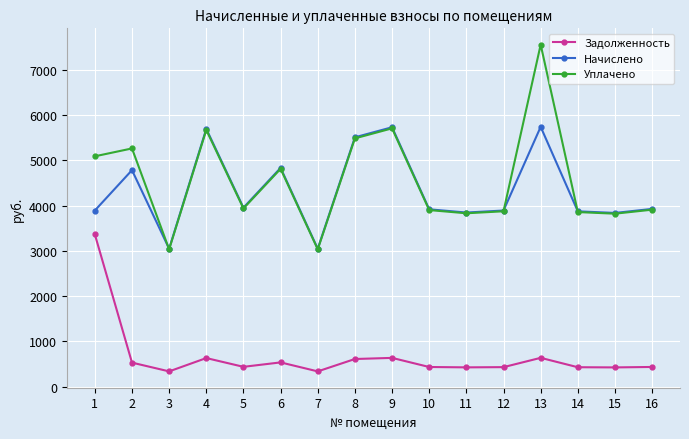

How many distinct data groups are displayed?

3